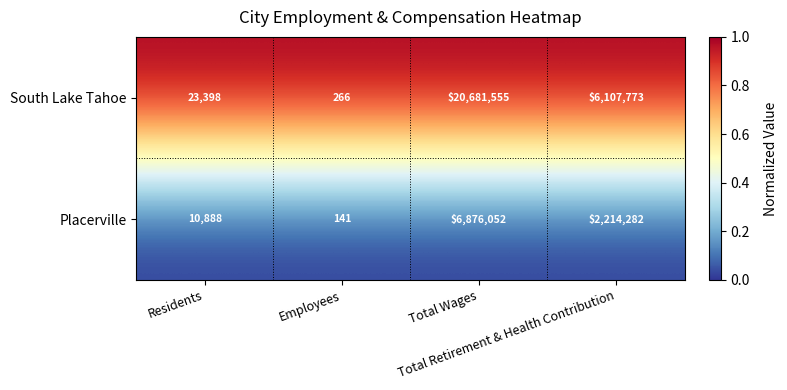

What is the average value of the Placerville series?

2275341